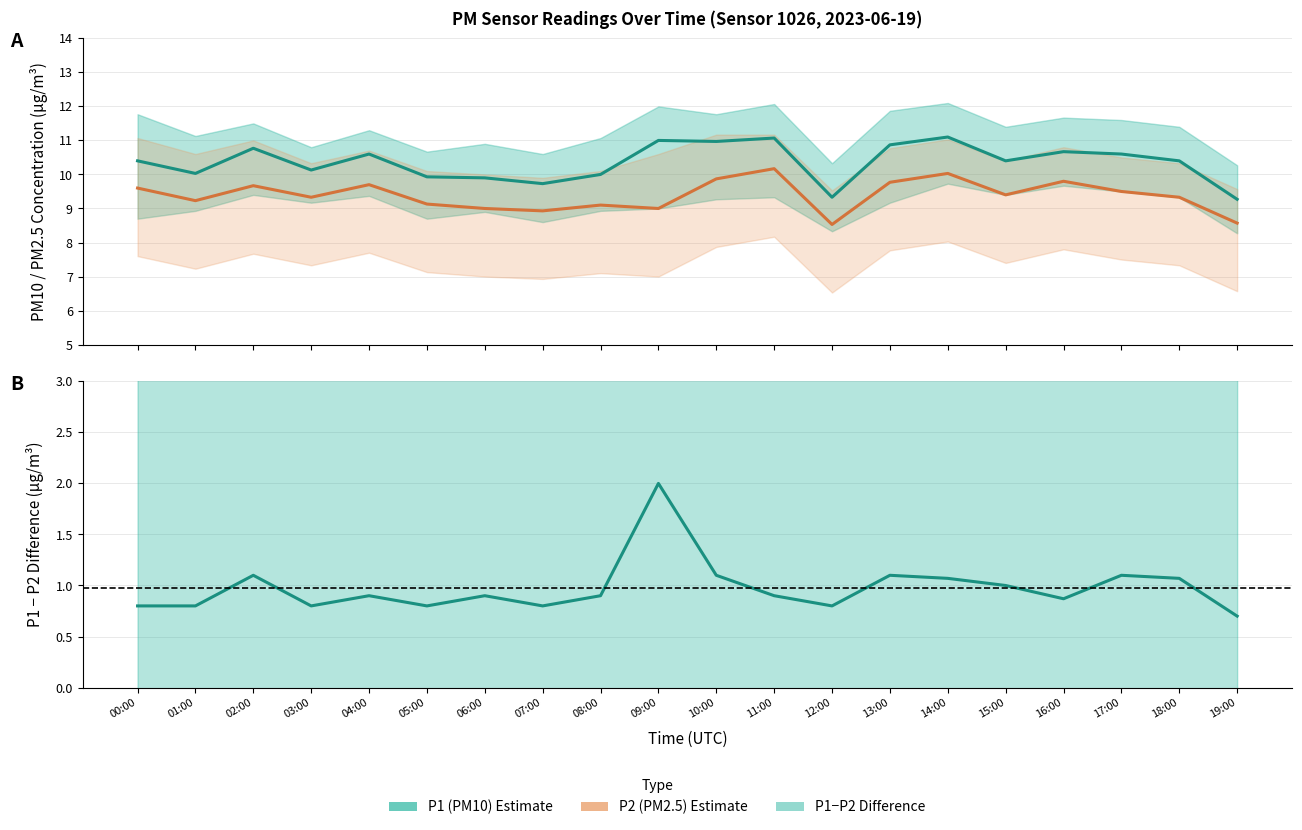

Which category has the lowest value across all series?

12:00